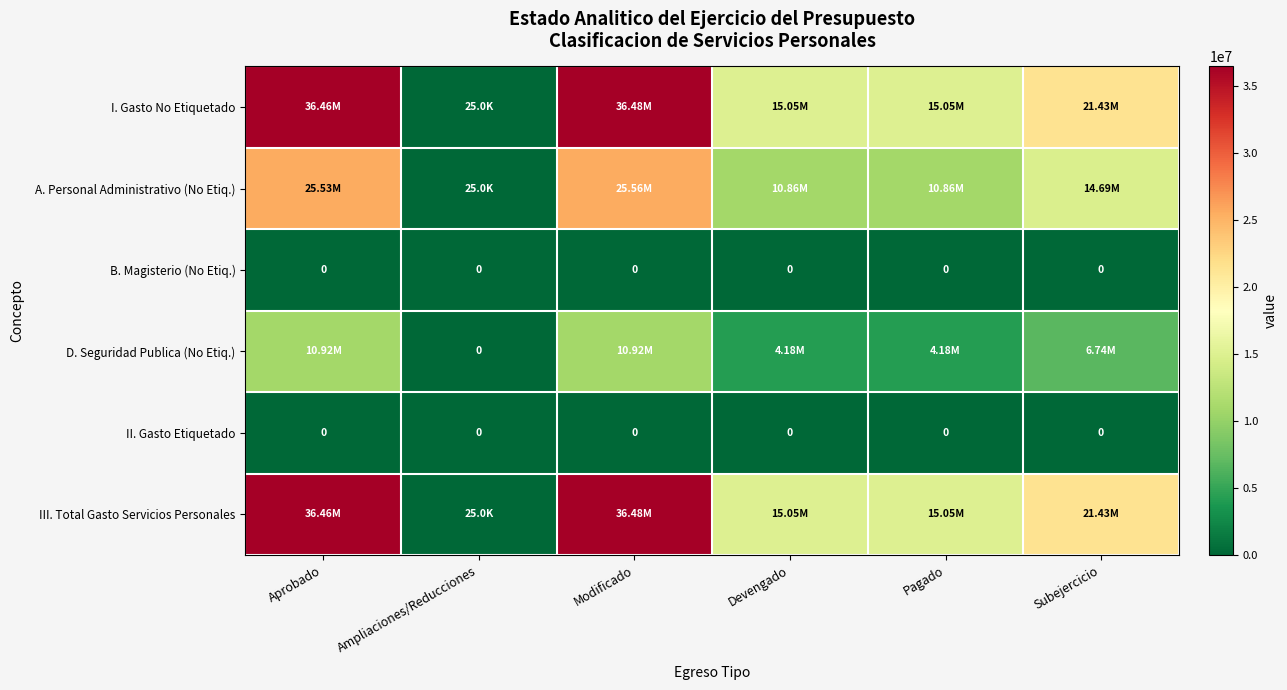

How many values in the I. Gasto No Etiquetado series exceed 21433808?

3